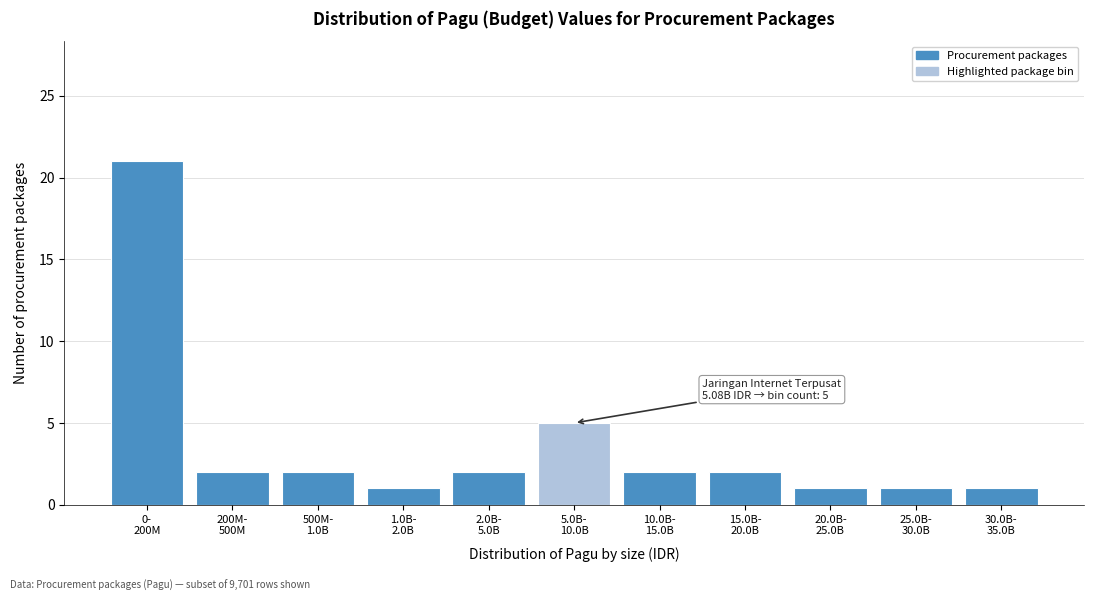

Reading left to right, list all the values displayed in this chart.

21	2	2	1	2	5	2	2	1	1	1